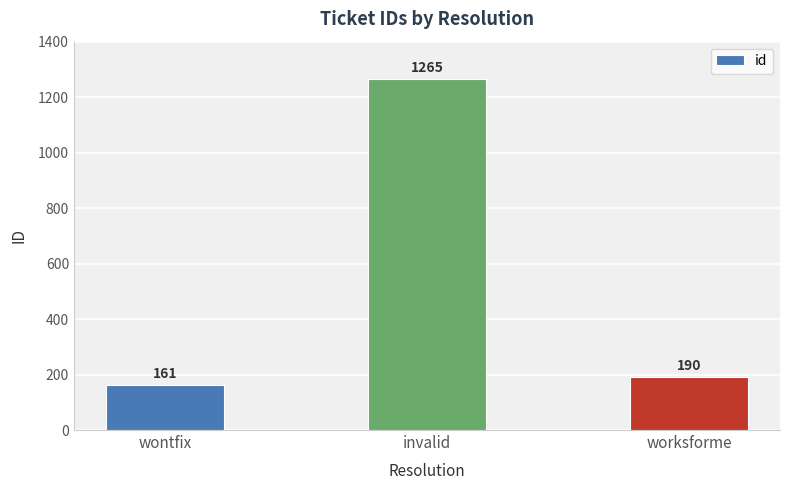

The value at worksforme is 190. True or false?

True